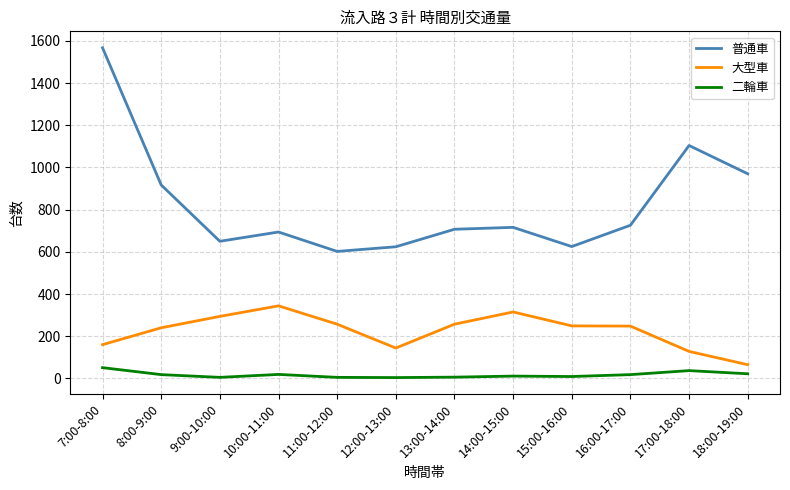

List the series in order of their peak value, highest first.

普通車, 大型車, 二輪車